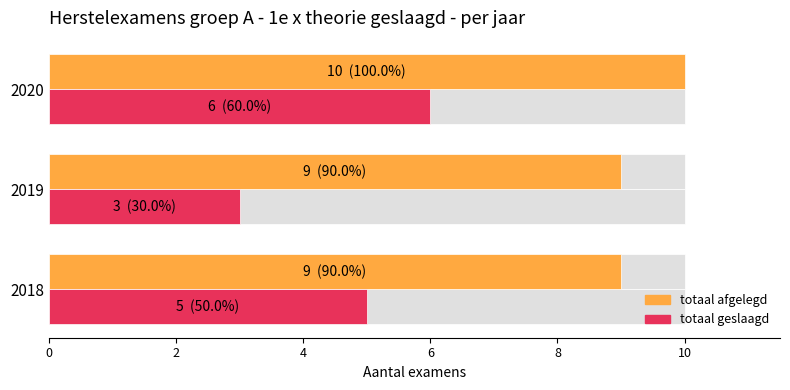

Are the bars grouped side by side (vs. stacked)?

Yes